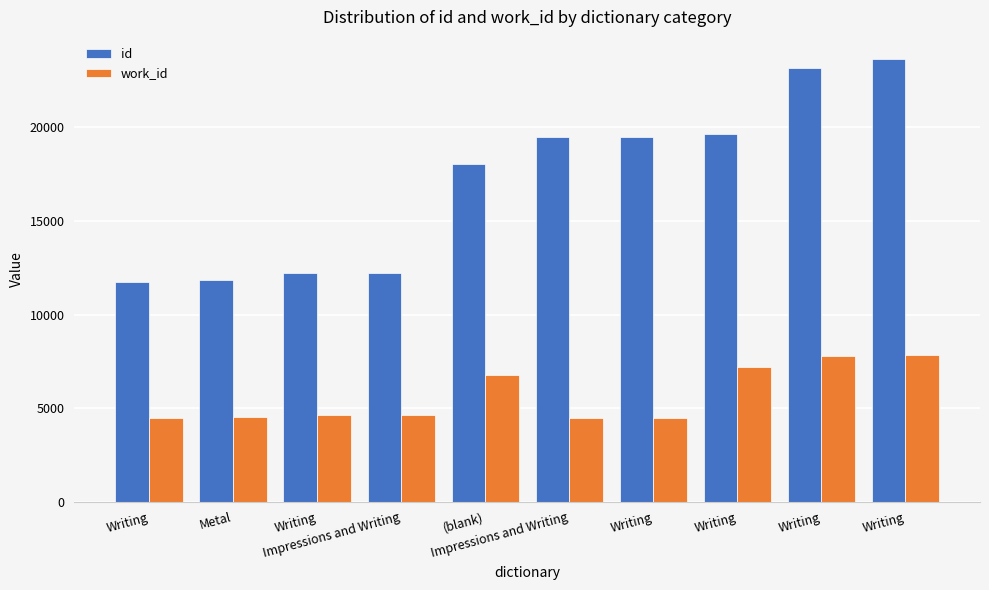

Is it true that id equals 18028 at Writing?

False